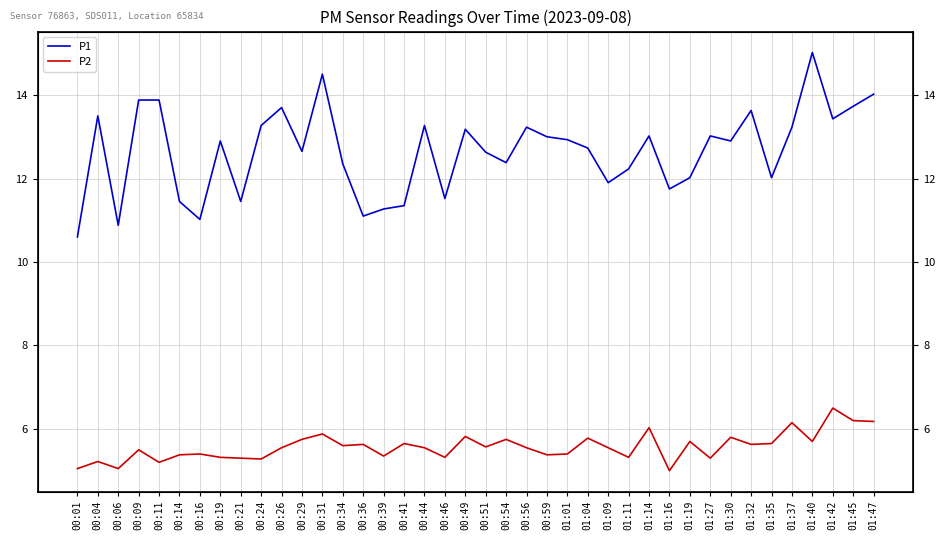

Is the value of P1 at 00:34 greater than the value of P2 at 00:46?

Yes